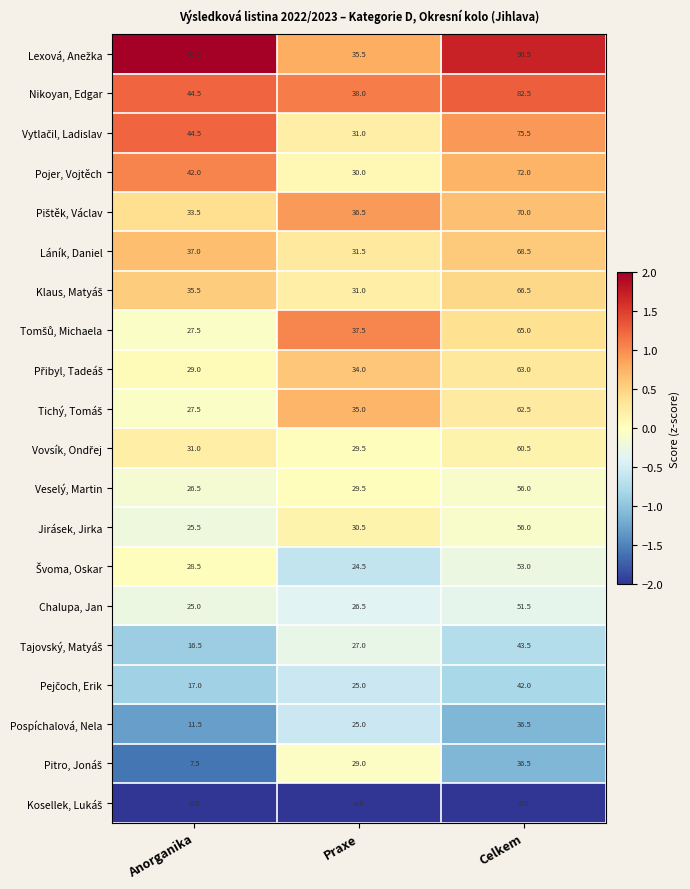

What is the greatest value displayed?

90.5